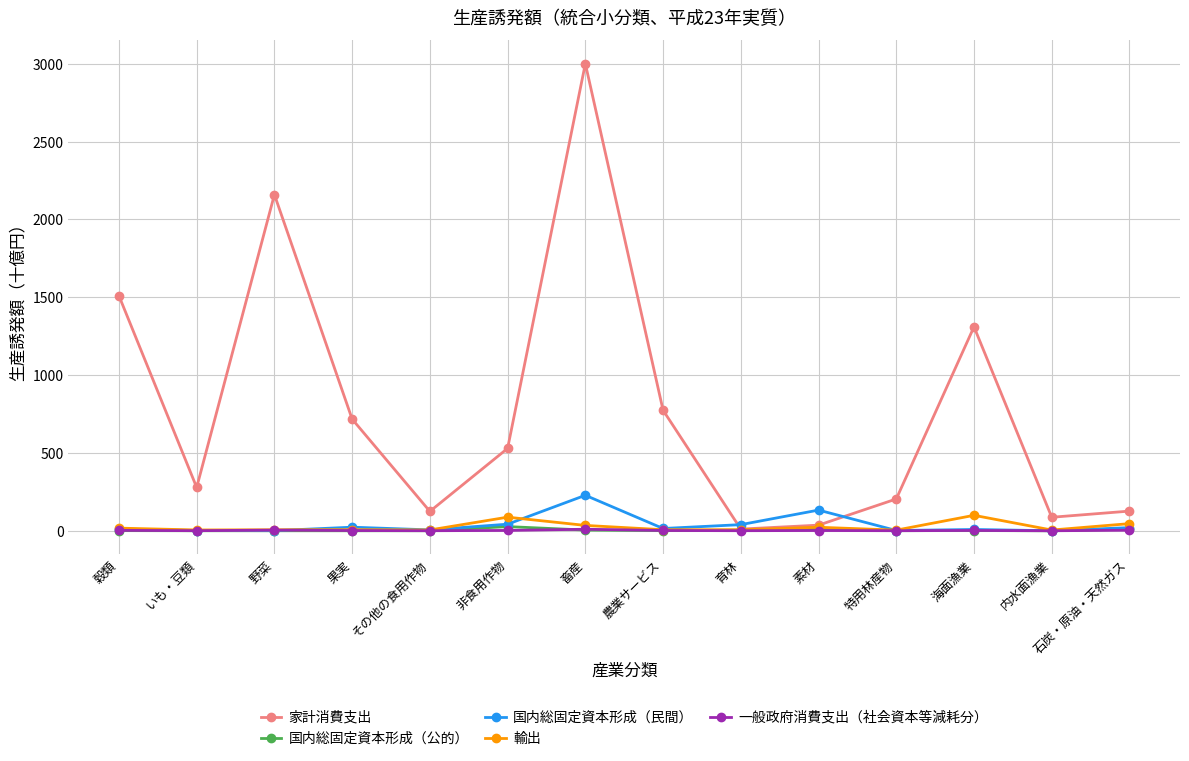

At which category is the sum across all series the highest?

畜産